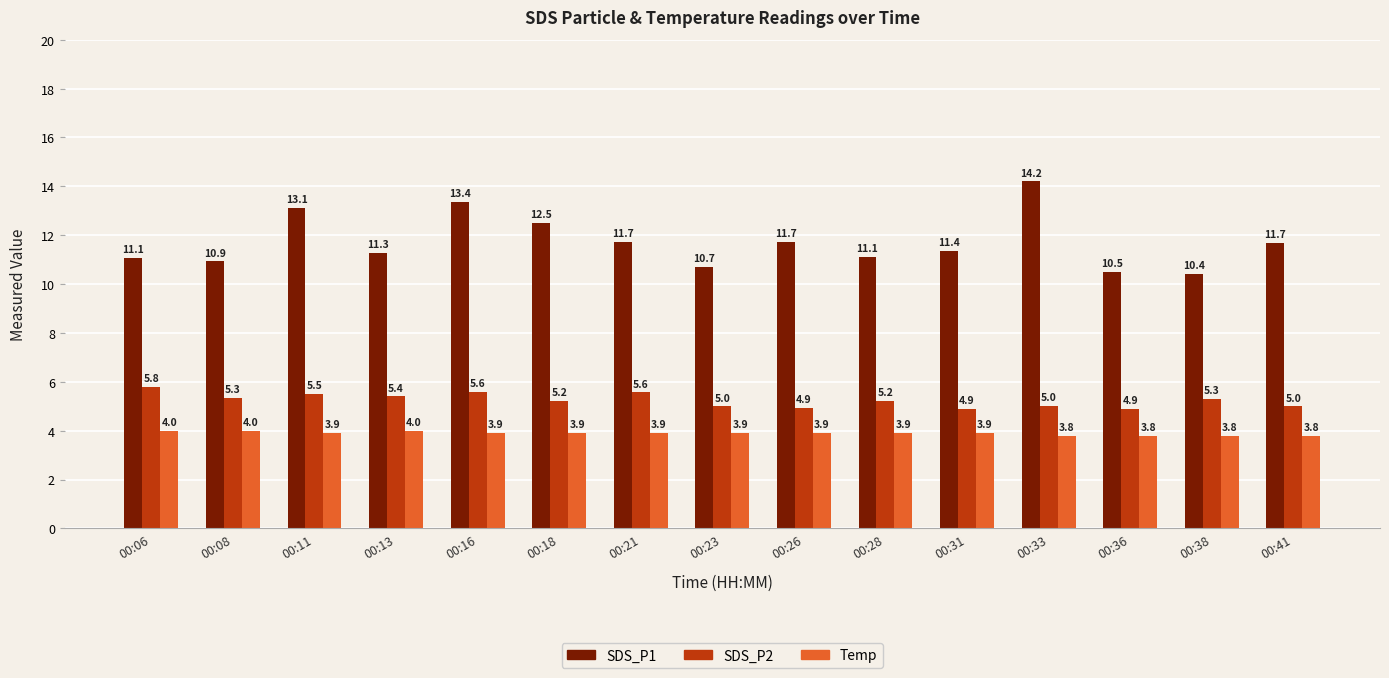

At which label does SDS_P1 reach its peak?

00:33